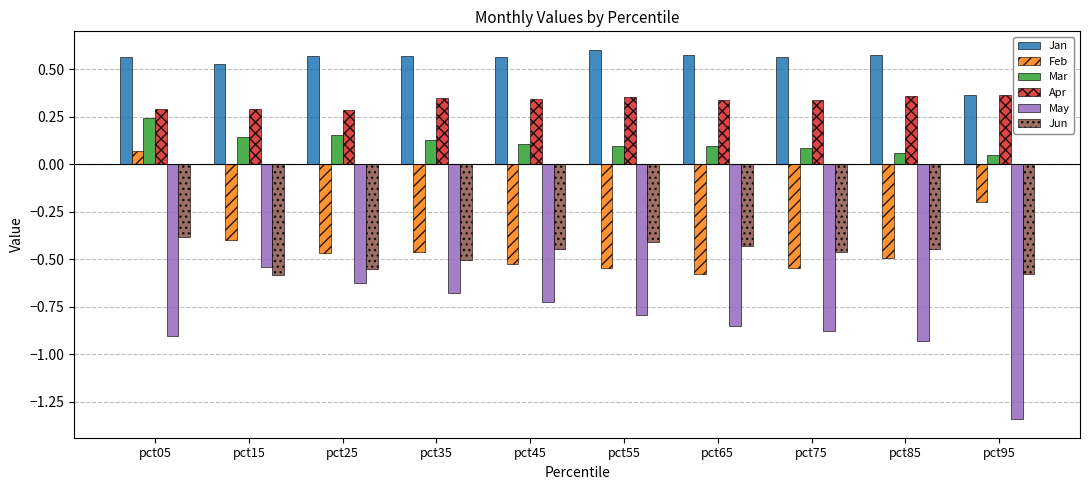

What is the sum of all May values?

-8.3